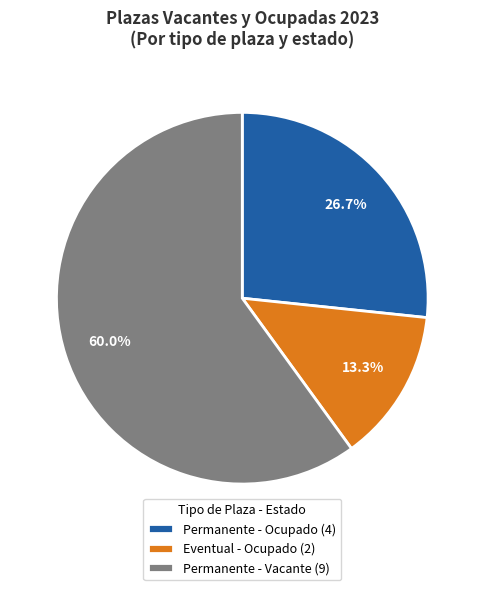

Between Permanente - Vacante (9) and Eventual - Ocupado (2), which is larger?

Permanente - Vacante (9)